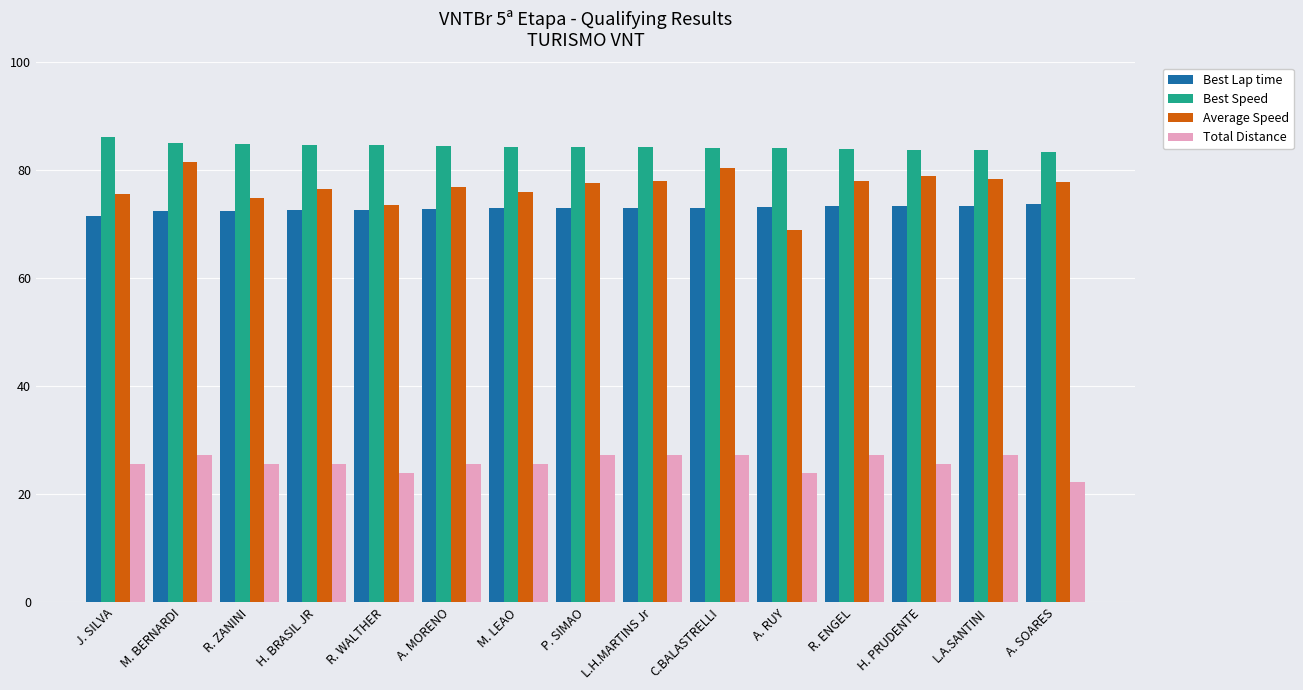

At which label does Total Distance first exceed 25?

J. SILVA